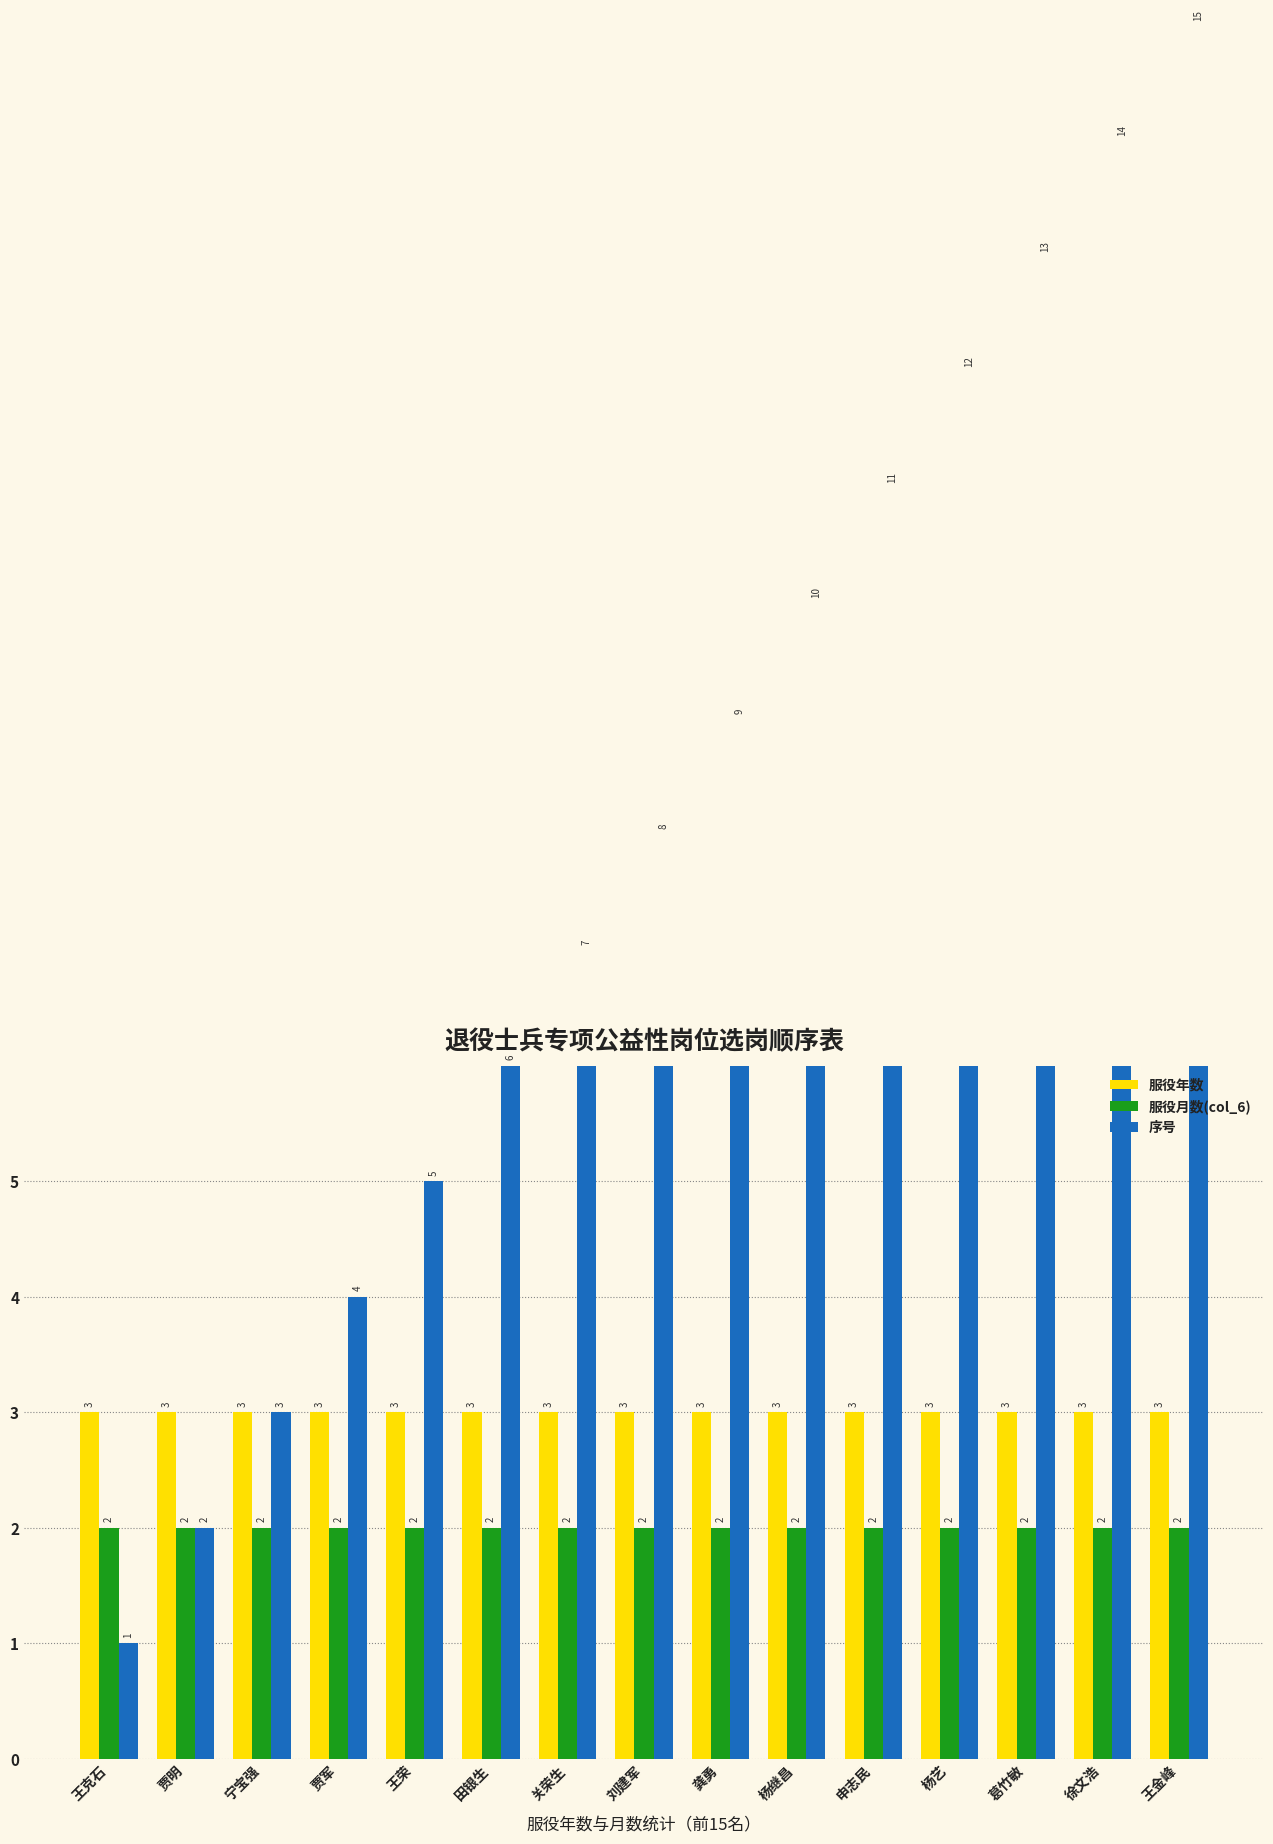

What is the difference between the highest and lowest values at 葛竹敏?

11